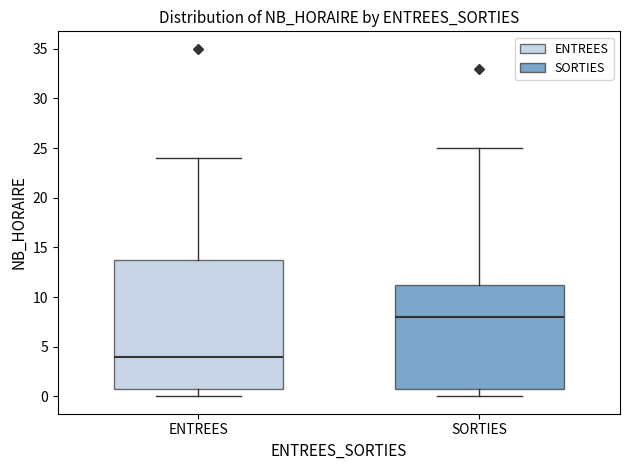

Reading left to right, transcribe this box plot: for each box, give where its median line is, the range the box spans, and where its two whiskers end, as read against the y-axis. The values are not printed on the chart, so give them approximately, as read against the axis.

ENTREES: median 4.0, box 1.0 to 14.0, whiskers 0.0 to 24.0
SORTIES: median 8.0, box 1.0 to 11.5, whiskers 0.0 to 25.0